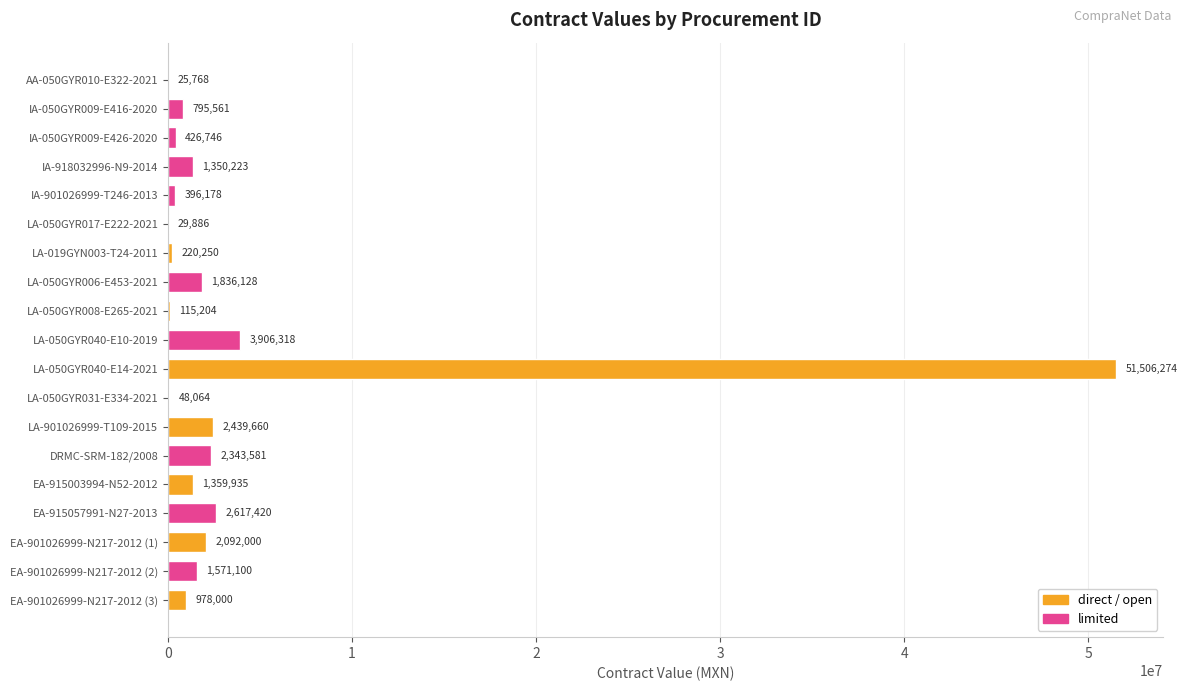

What is the change in value from DRMC-SRM-182/2008 to EA-901026999-N217-2012 (1)?

-251581.0